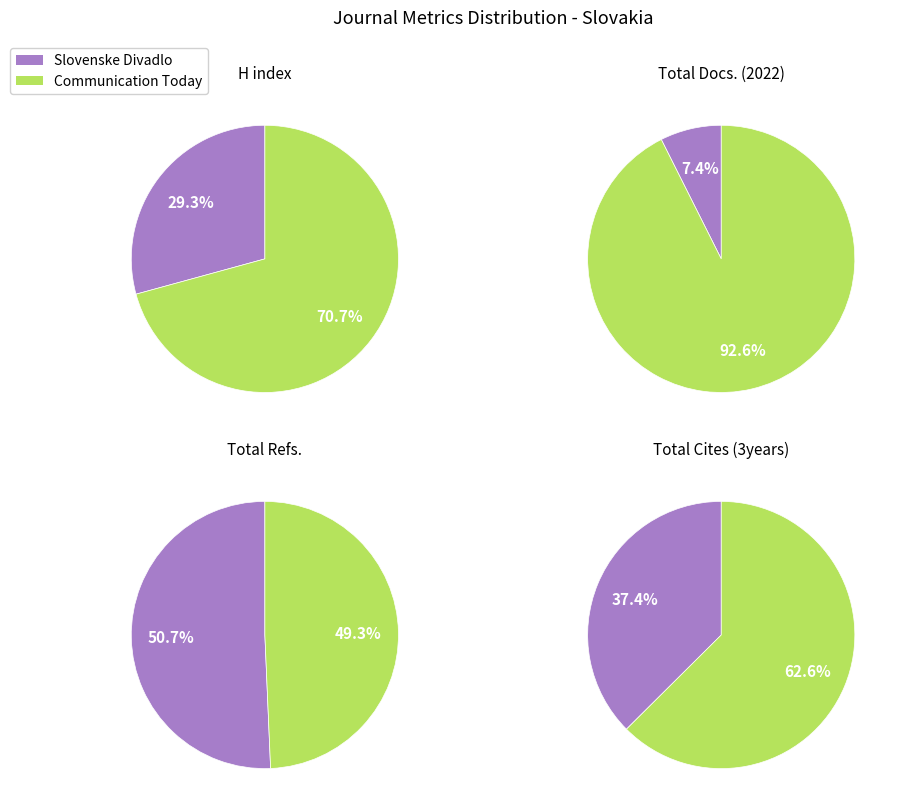

To the nearest percent, what is the average slice percentage?

50%